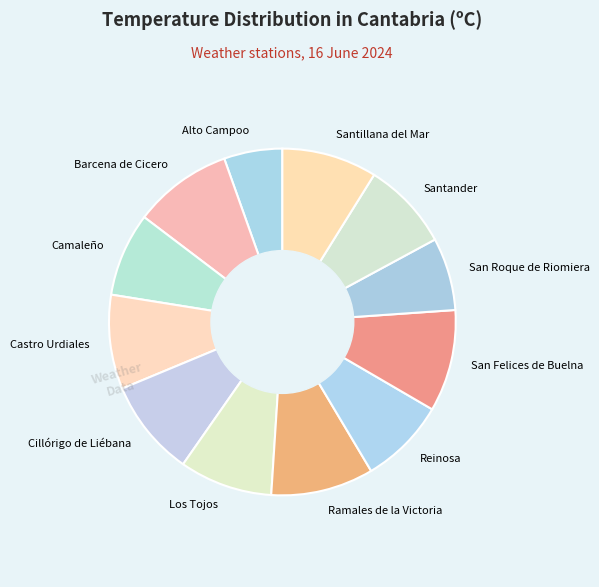

Does San Felices de Buelna represent more than half of the total?

No